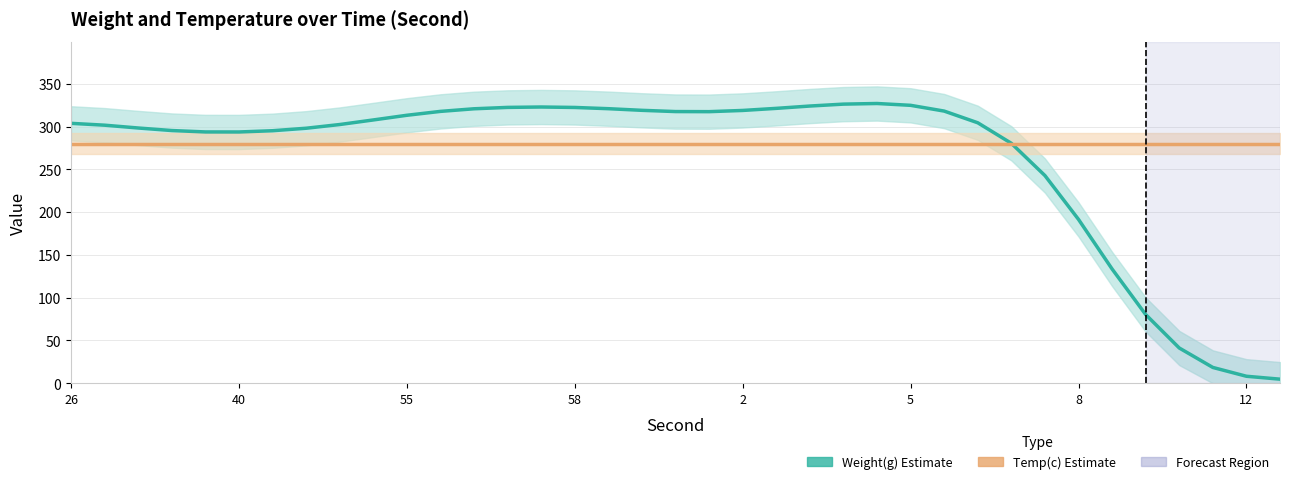

What are all the series names shown in the legend?

Weight(g) Estimate, Temp(c) Estimate